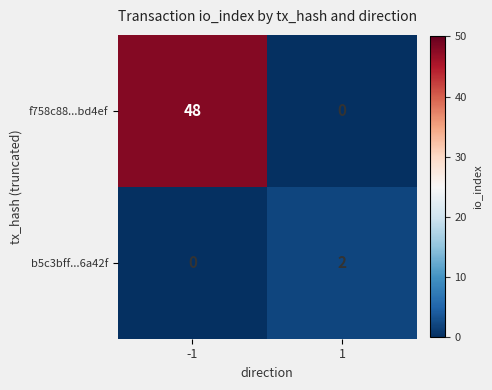

Which series has the largest range (max minus min)?

f758c88...bd4ef